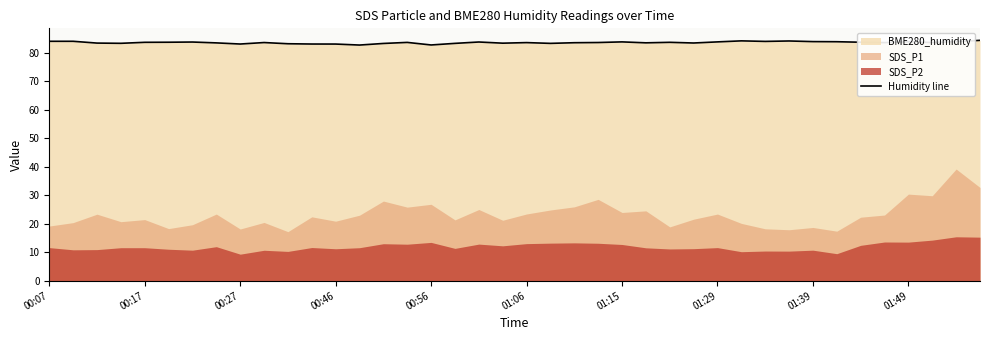

The value of Humidity line at 01:49 is 147.7. True or false?

False